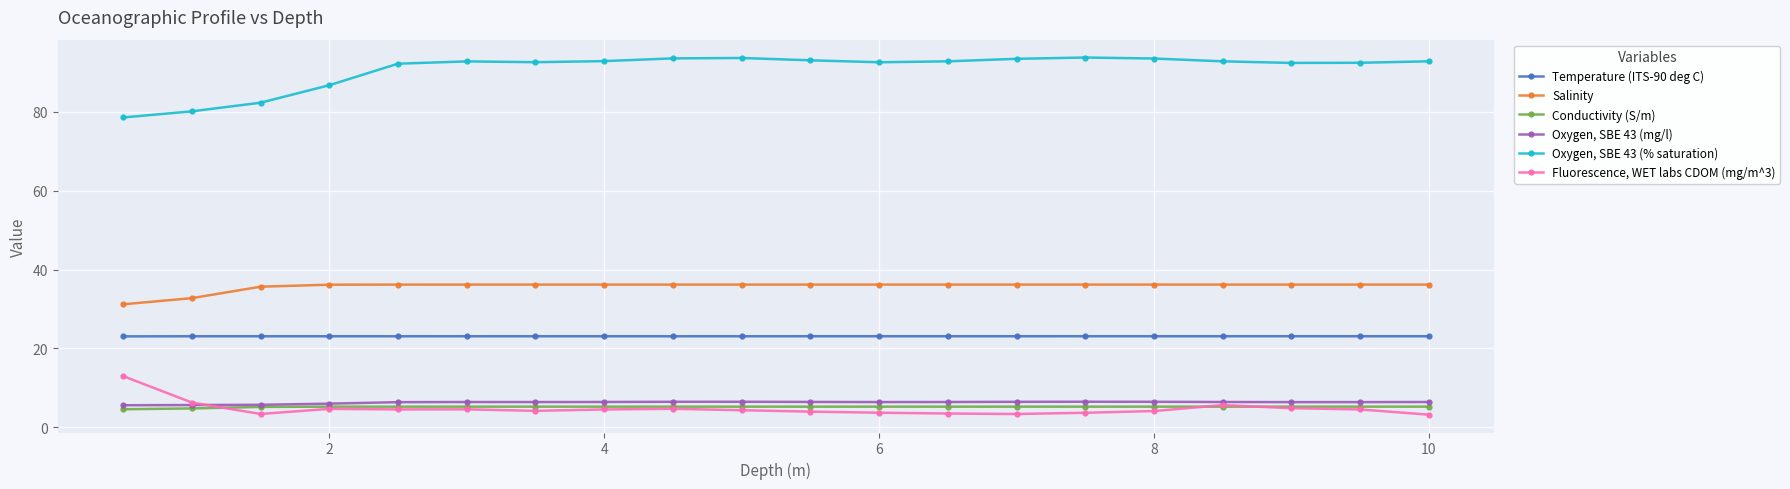

What is the minimum value shown in the chart?

3.2